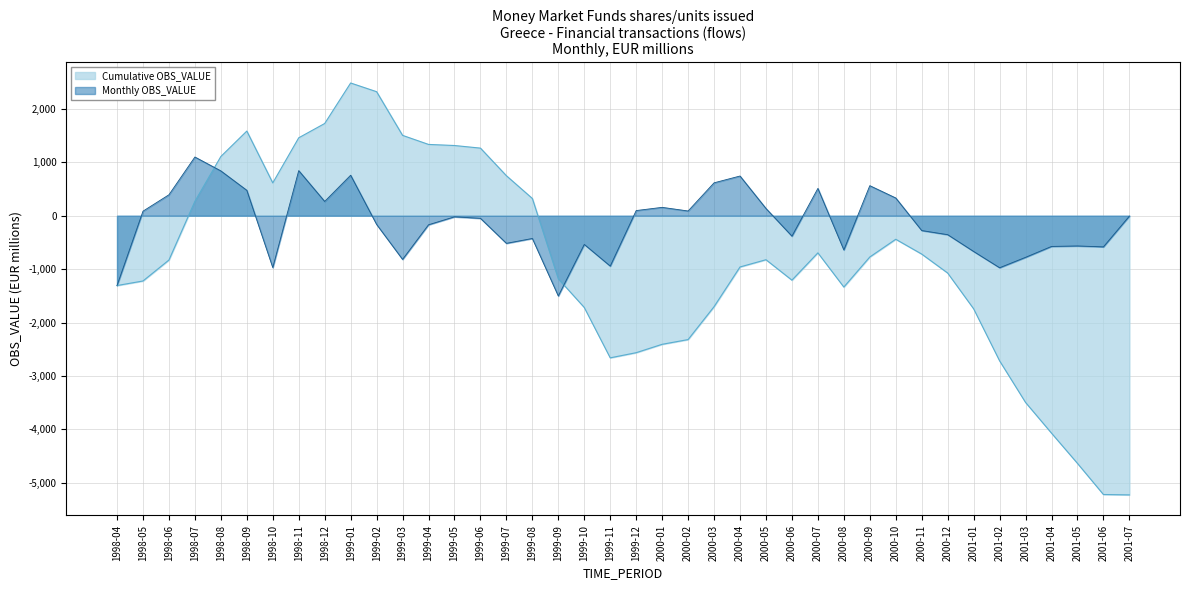

Which category has the highest value across all series?

1999-01